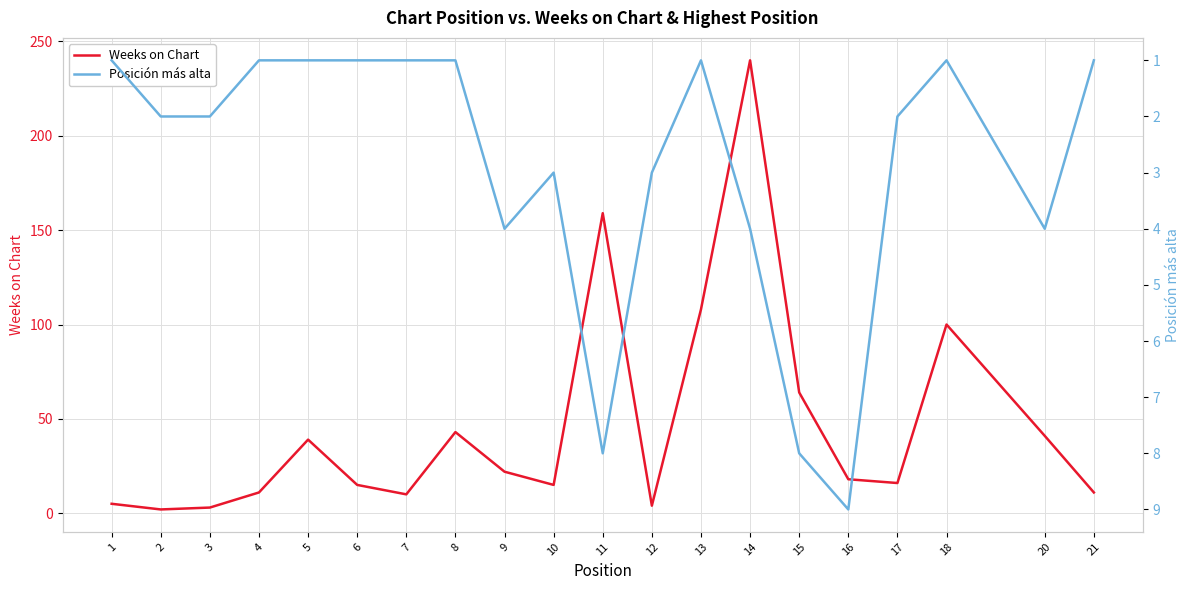

How many interior local peaks does the Posición más alta series have?

4